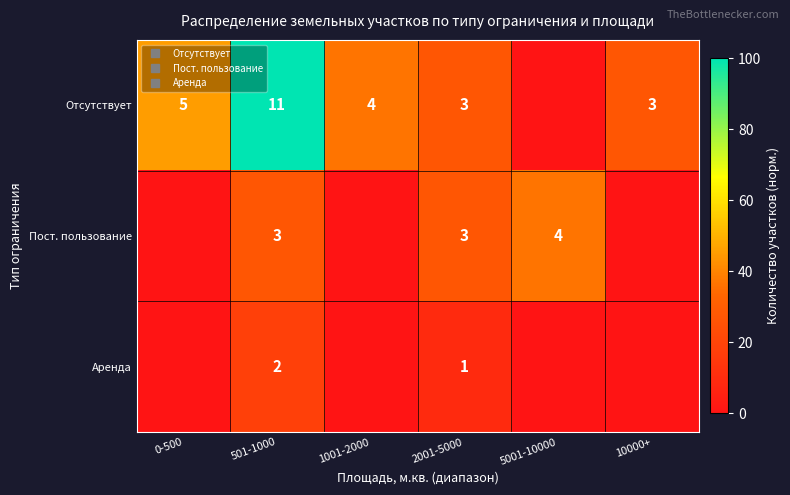

The Пост. пользование series shows 27.3 at 2001-5000. True or false?

True